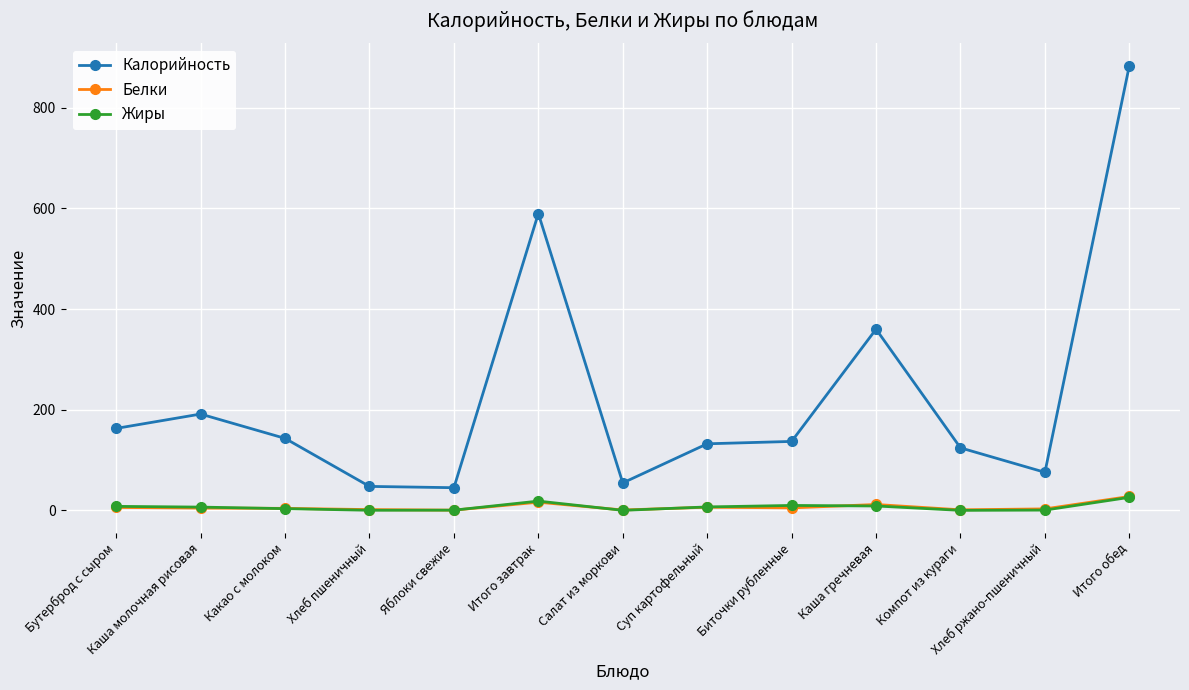

What is the label of the 11th point from the left?

Компот из кураги